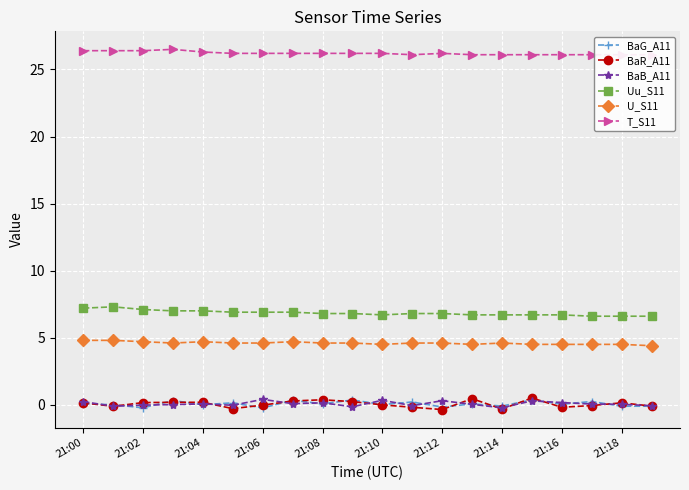

What is the value of the T_S11 point at the 9th from the left?

26.2